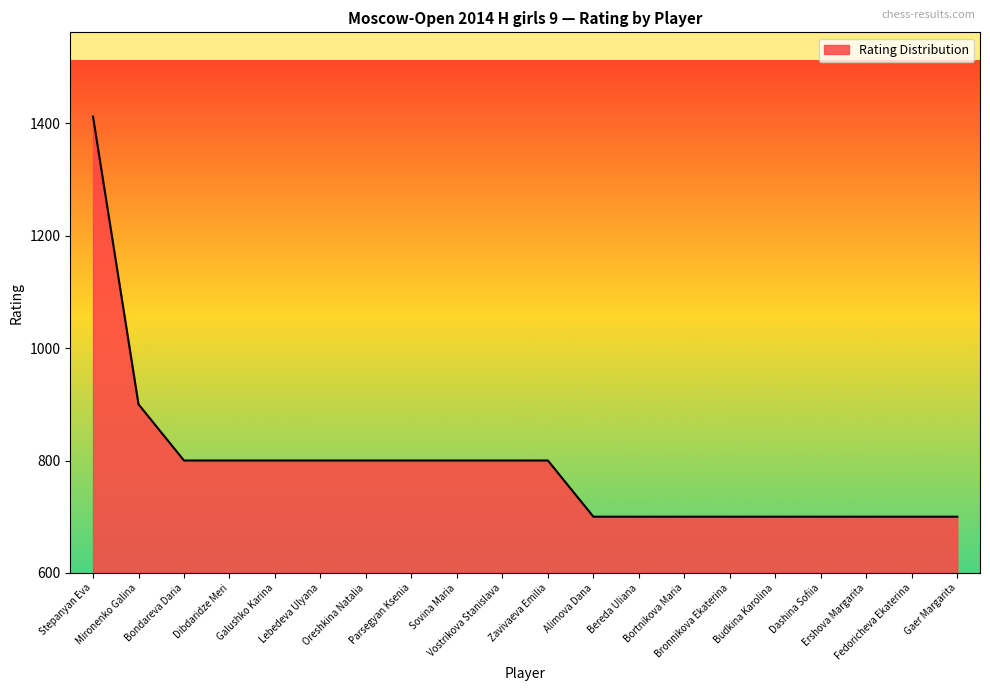

What position from the left is Budkina Karolina?

16